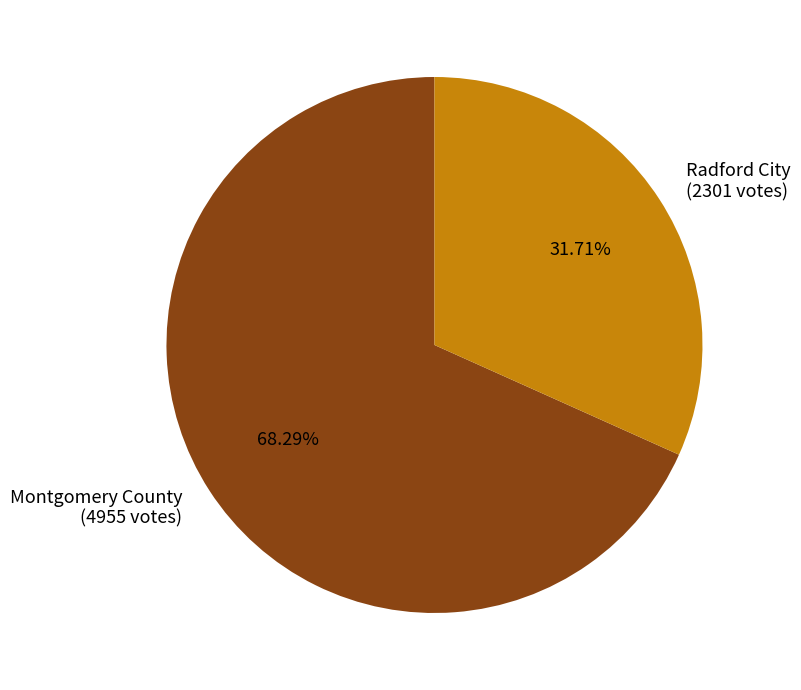

Rank the categories by value from highest to lowest.

Montgomery County, Radford City